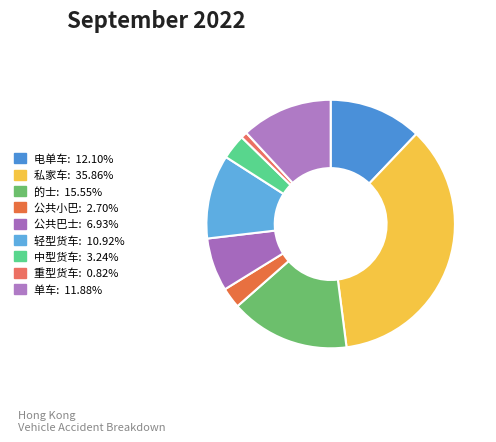

How many segments does this pie chart have?

9